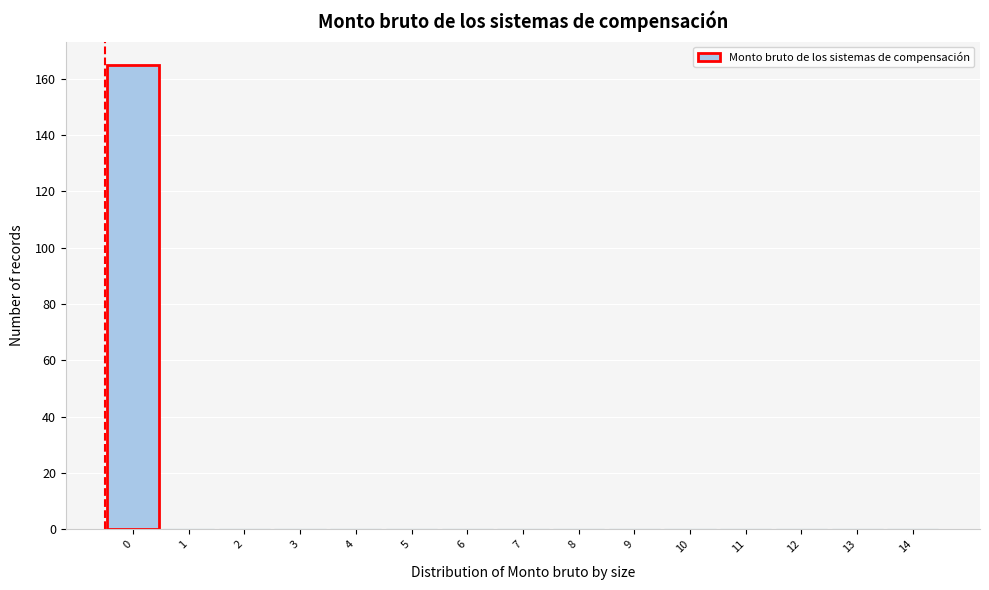

Reading right to left, extract all data points from this chart.

14=0	13=0	12=0	11=0	10=0	9=0	8=0	7=0	6=0	5=0	4=0	3=0	2=0	1=0	0=165